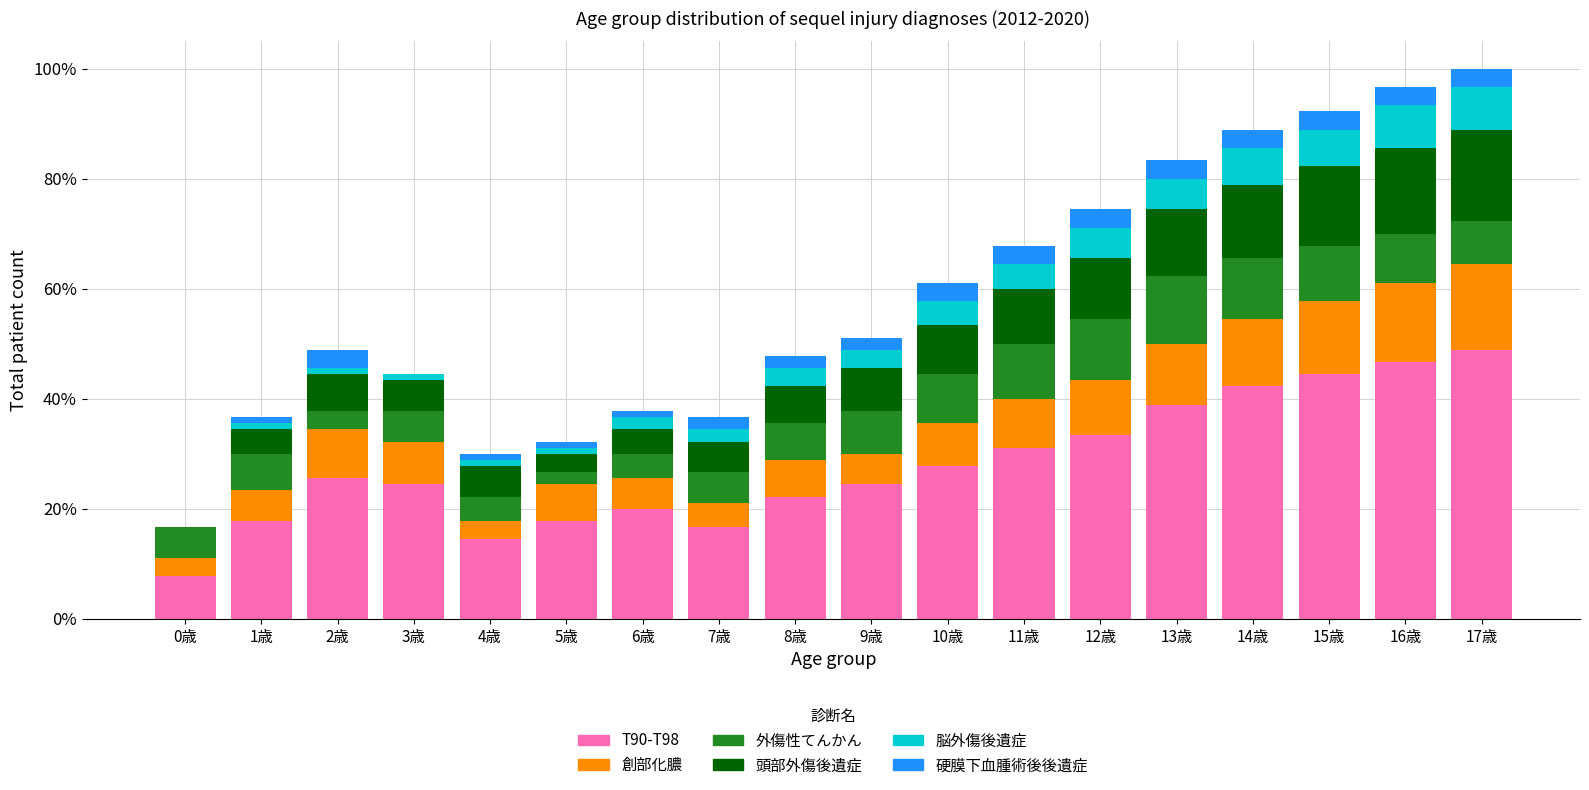

What are all the series names shown in the legend?

T90-T98, 創部化膿, 外傷性てんかん, 頭部外傷後遺症, 脳外傷後遺症, 硬膜下血腫術後後遺症